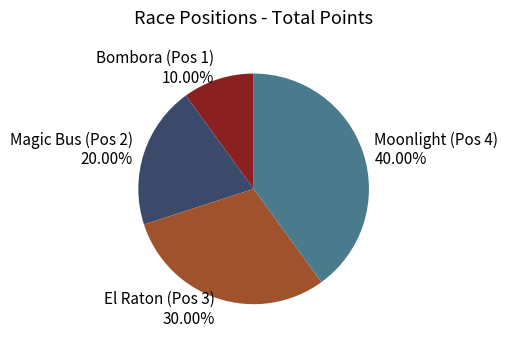

How many segments does this pie chart have?

4